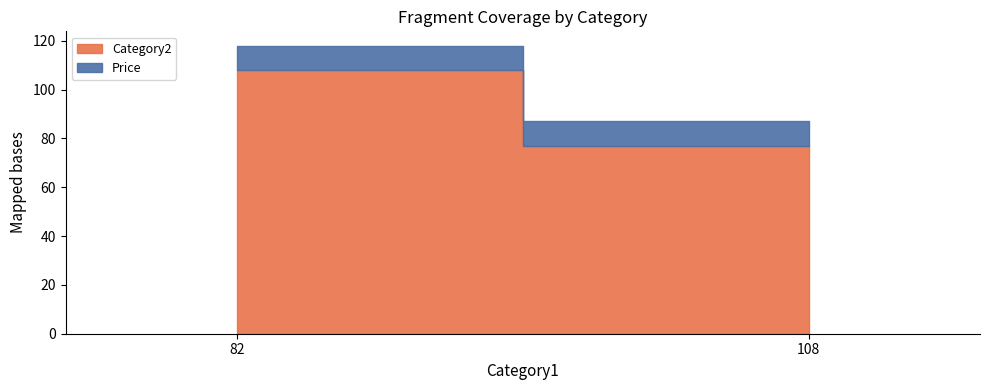

List the series in order of their peak value, lowest first.

Price, Category2